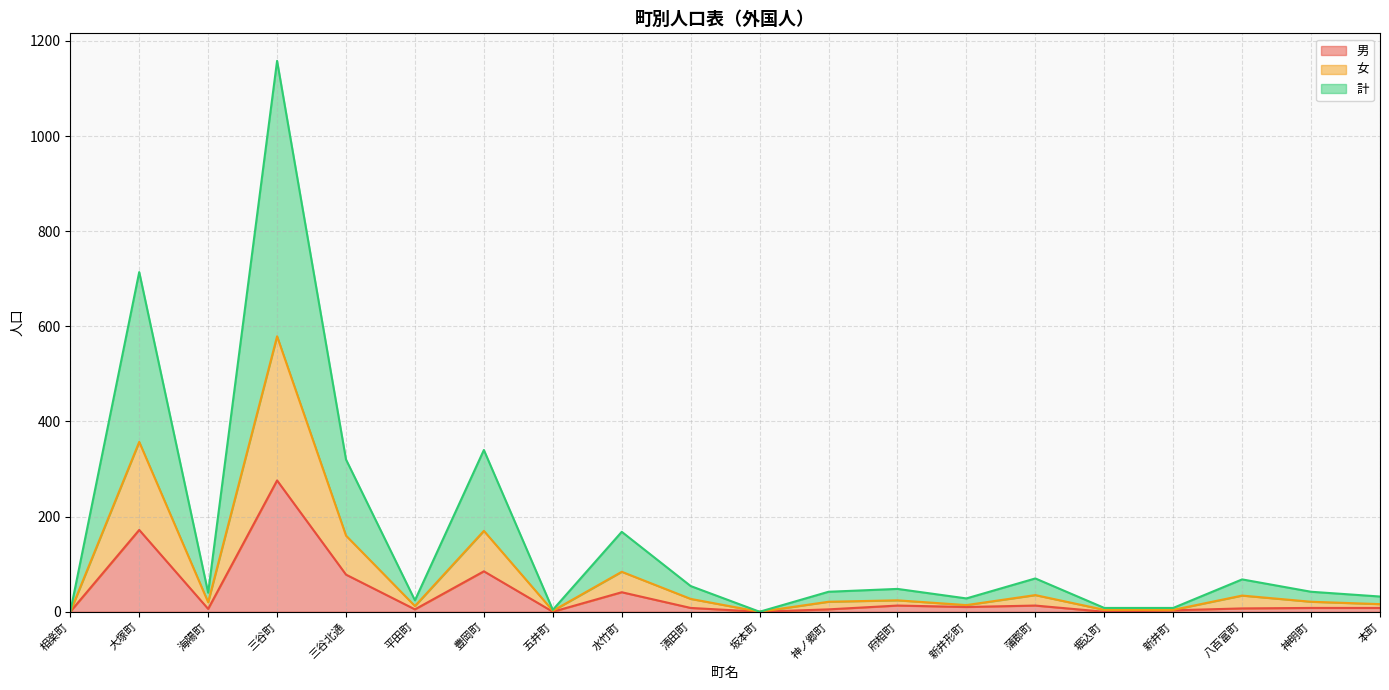

True or false: 男 and 女 intersect in this chart.

False